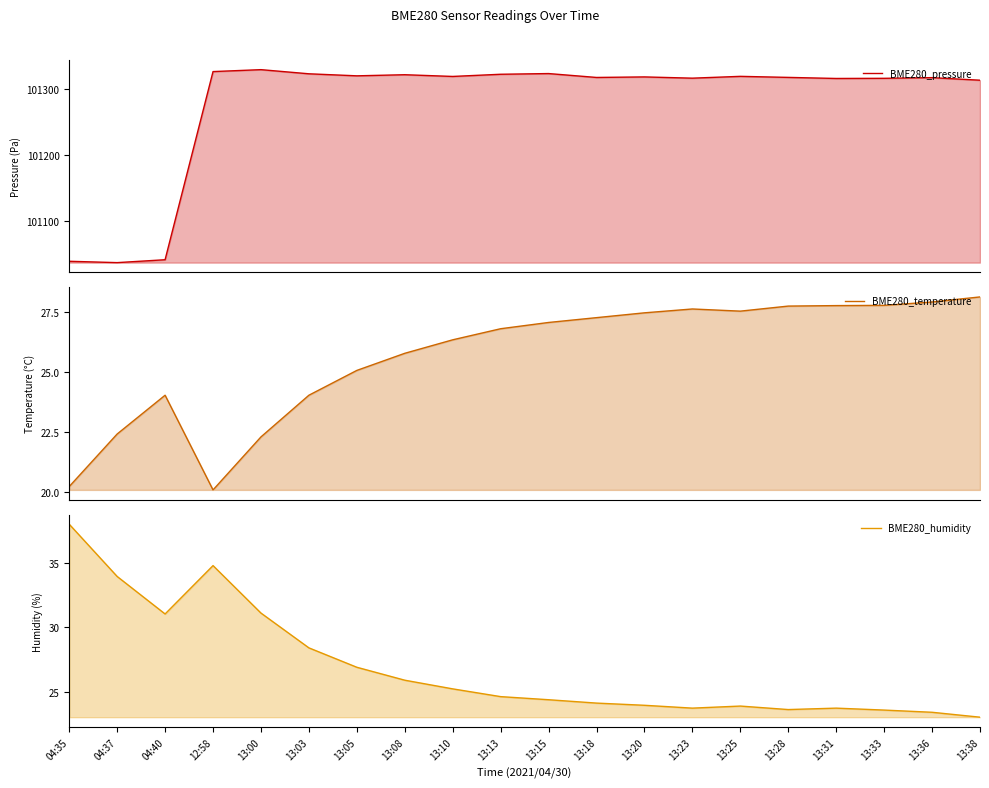

In BME280_temperature, how many points are lower than both neighbors (excluding endpoints)?

2